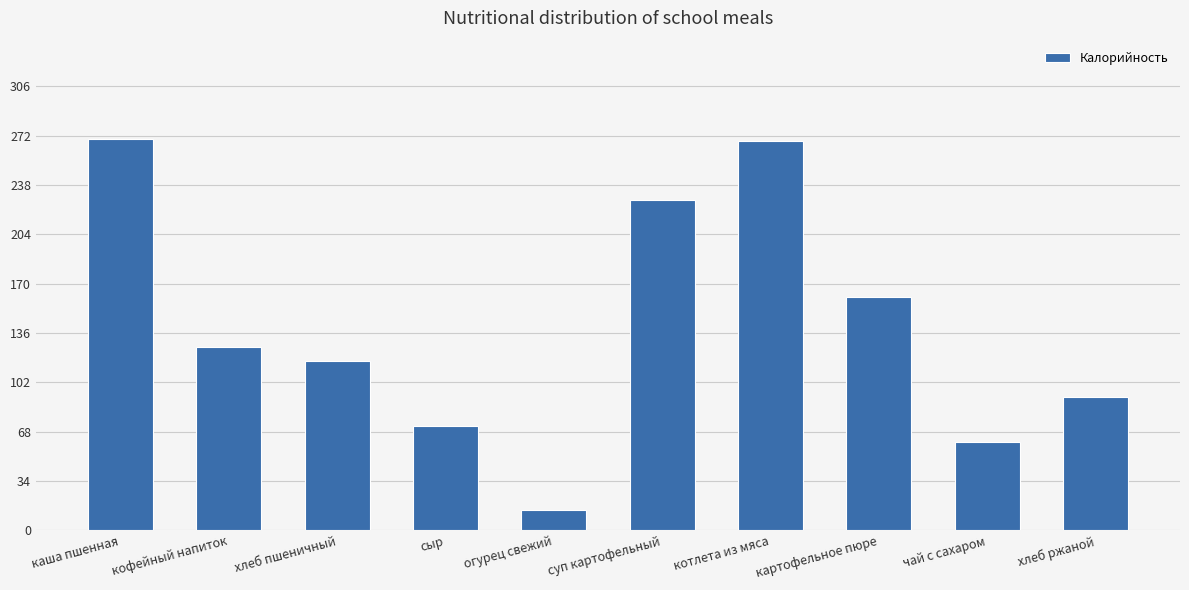

Reading left to right, extract all data points from this chart.

270	126	117	72	14	228	268	161	61	92